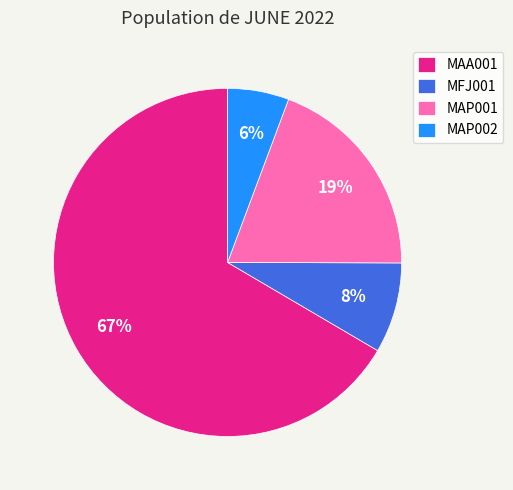

Which category has the biggest portion of the pie?

MAA001